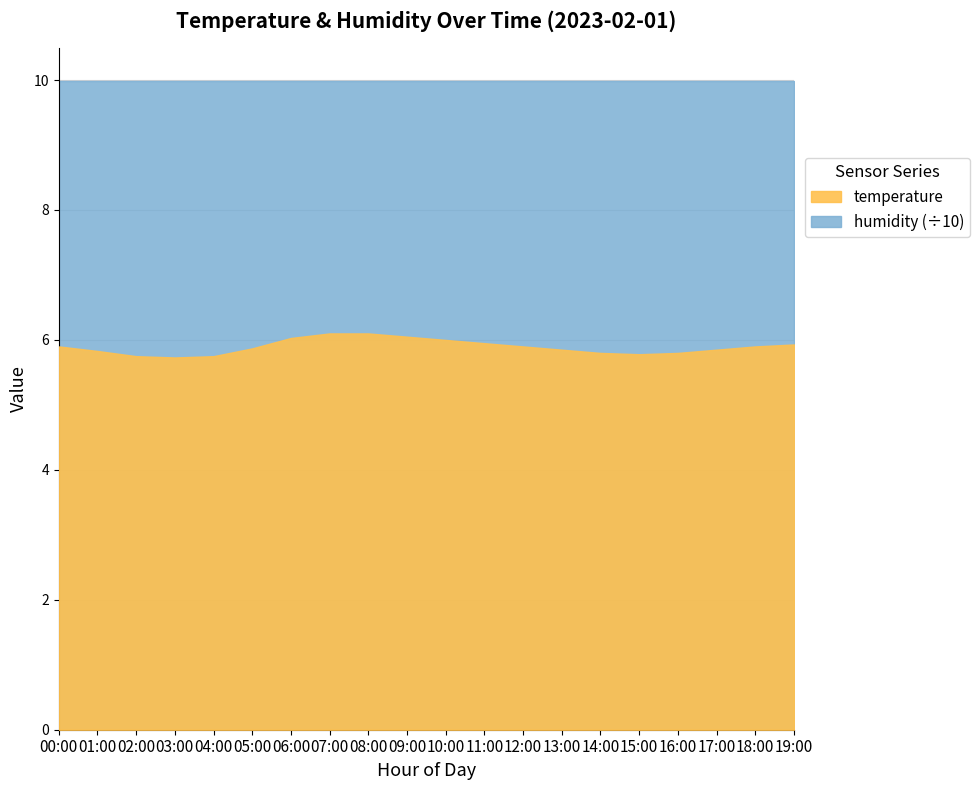

What is the difference between the temperature values at 08:00 and 13:00?

0.2